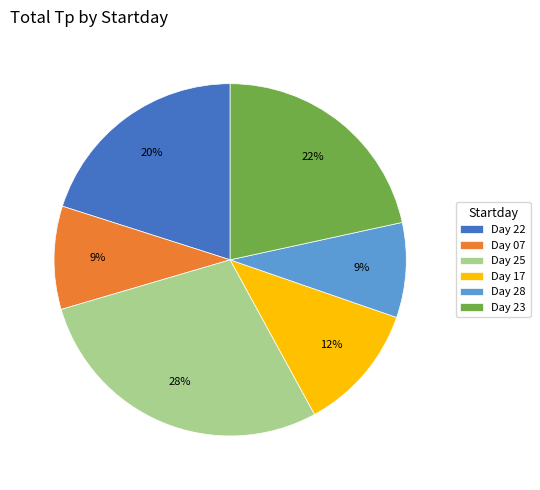

Is there any slice that represents more than half of the pie?

No